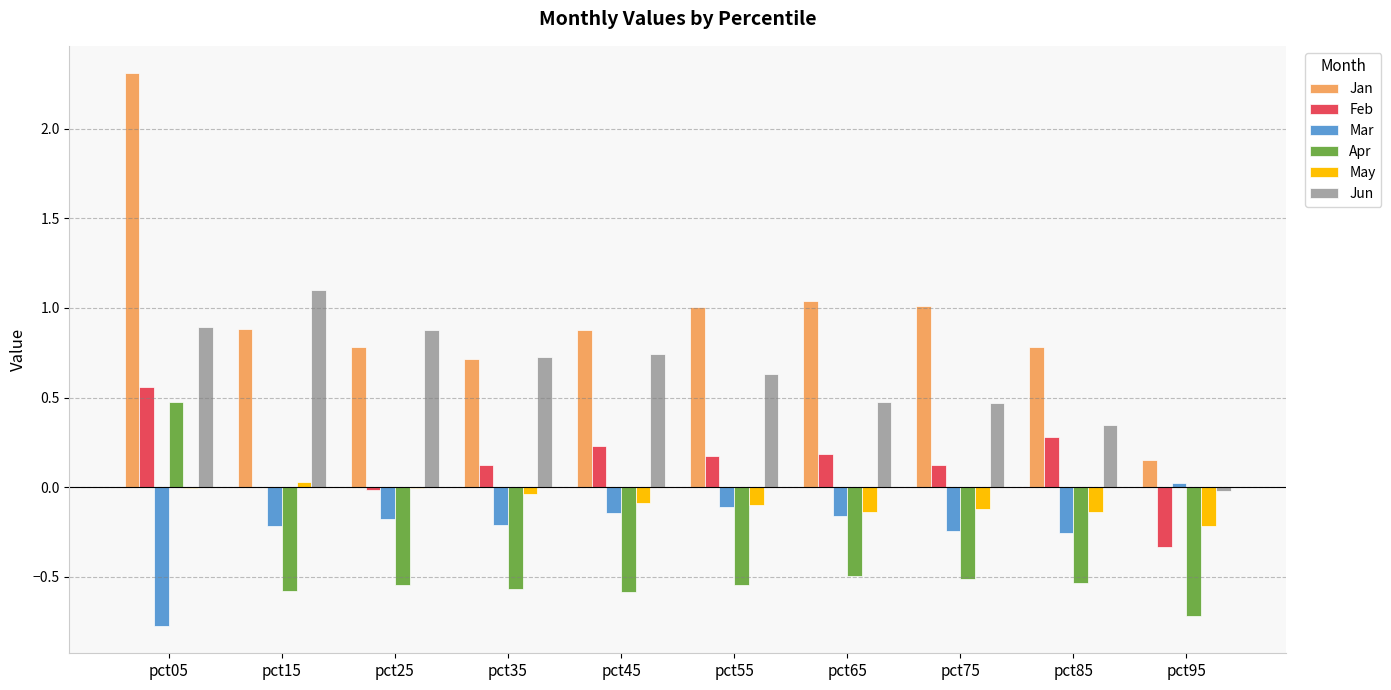

What are all the series names shown in the legend?

Jan, Feb, Mar, Apr, May, Jun